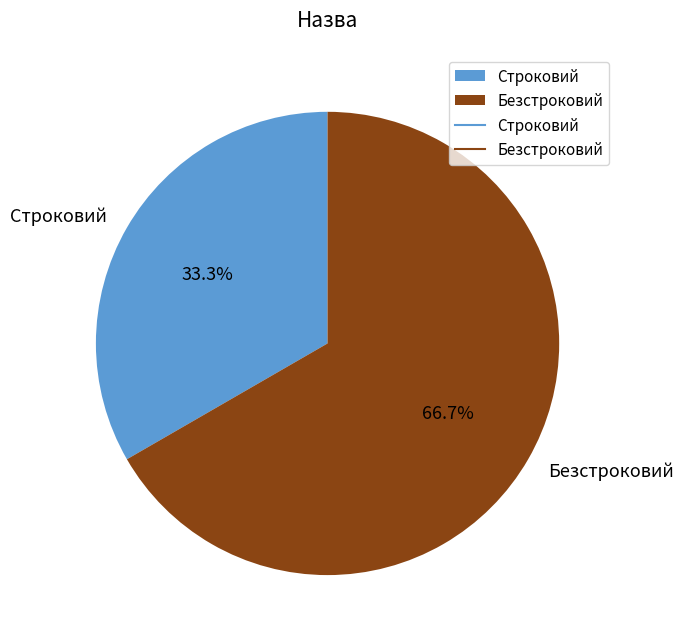

To the nearest percent, what is the difference between the largest and smallest slice percentages?

33%